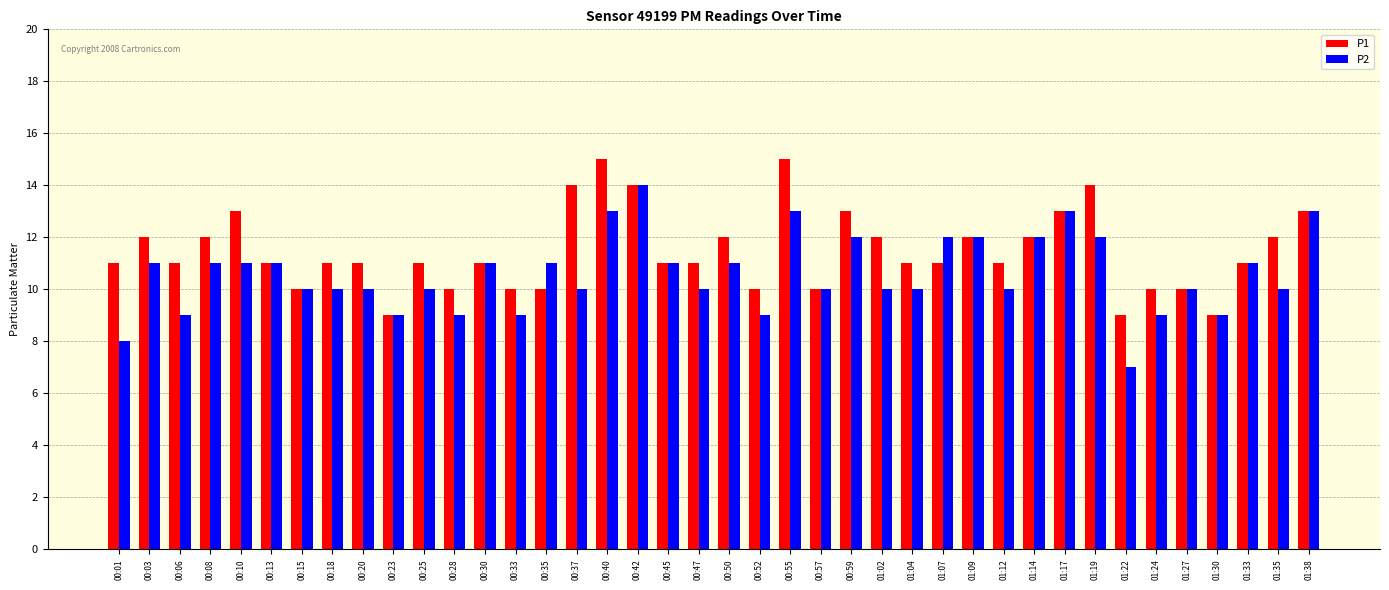

Which series has the widest spread of values?

P2